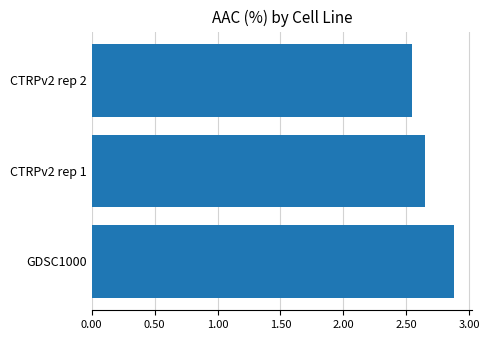

Which label corresponds to the smallest value in the chart?

CTRPv2 rep 2